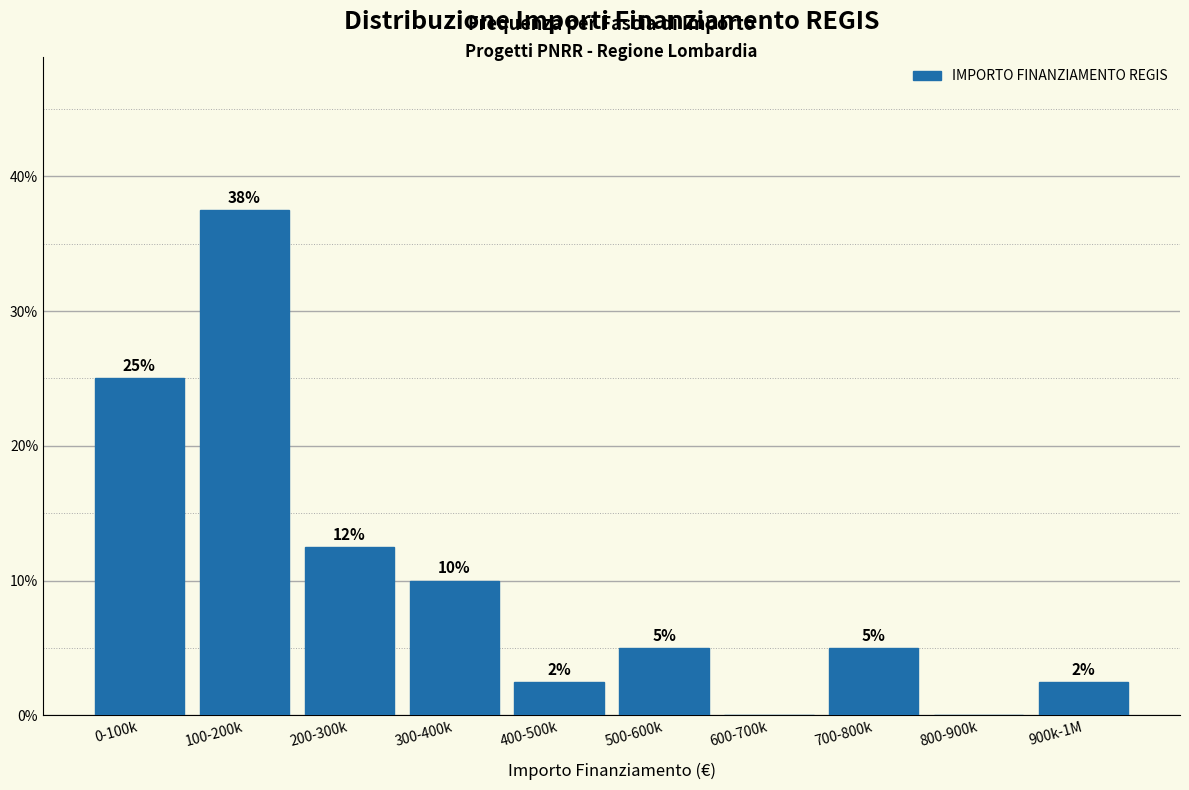

What is the greatest value displayed?

37.5